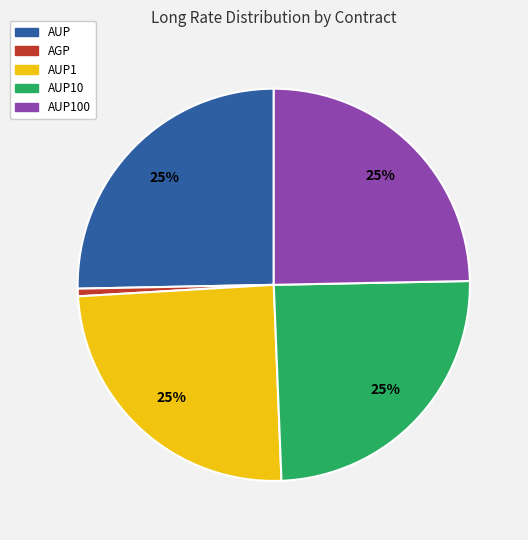

Is there any slice that represents more than half of the pie?

No